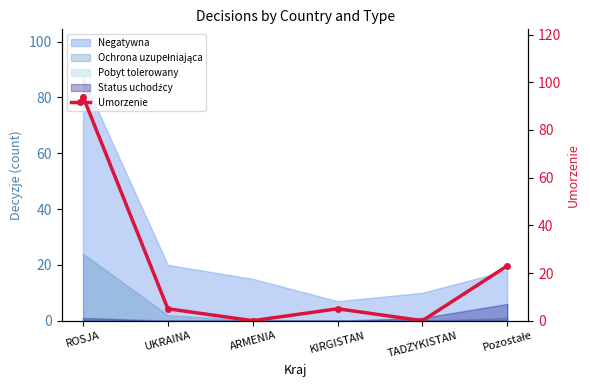

At which label does the data first exceed 5?

ROSJA